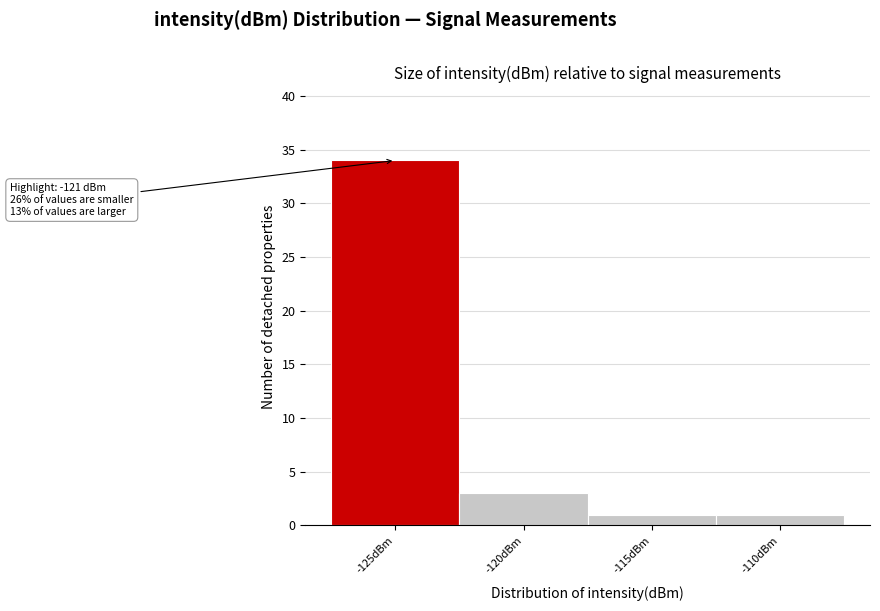

Reading right to left, what are all the values shown in this chart?

-110dBm=1	-115dBm=1	-120dBm=3	-125dBm=34